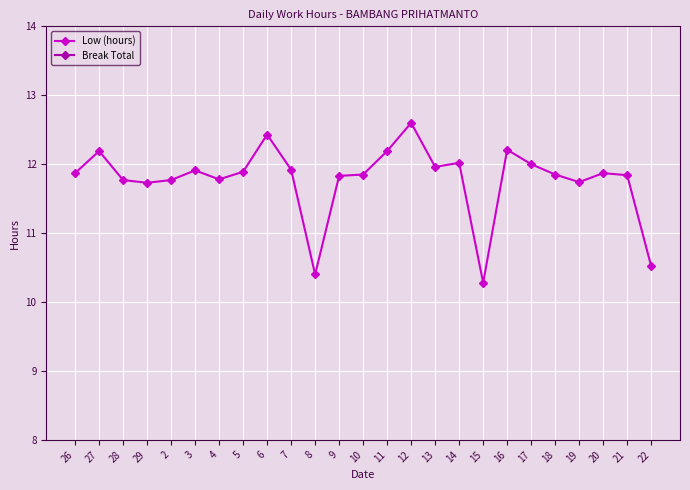

What is the difference between the highest and lowest values at 20?

11.9